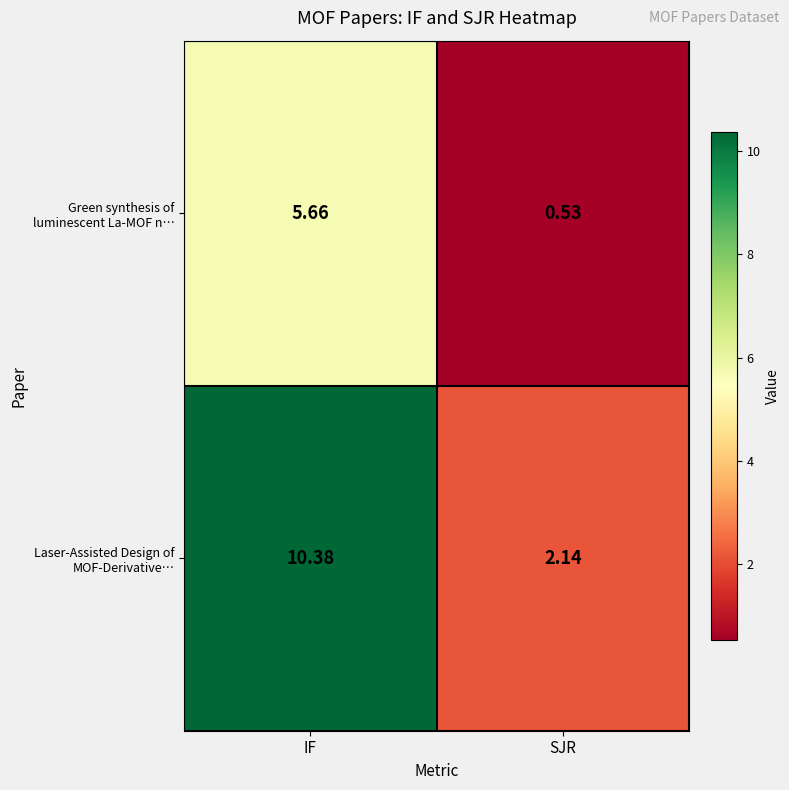

Which label corresponds to the smallest value in the chart?

SJR